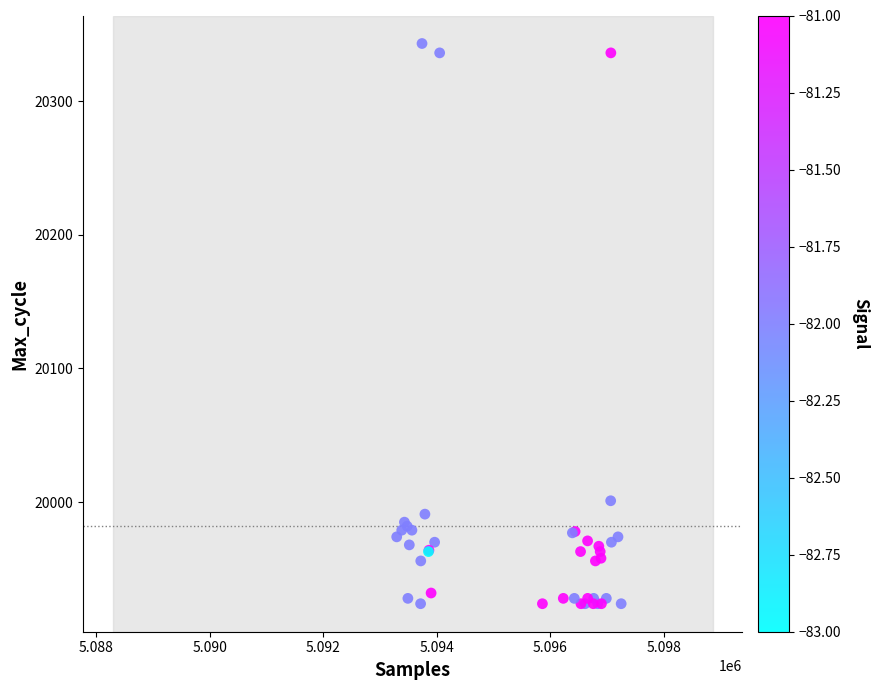

What Y value in the scatter plot is closest to 20133?

20001